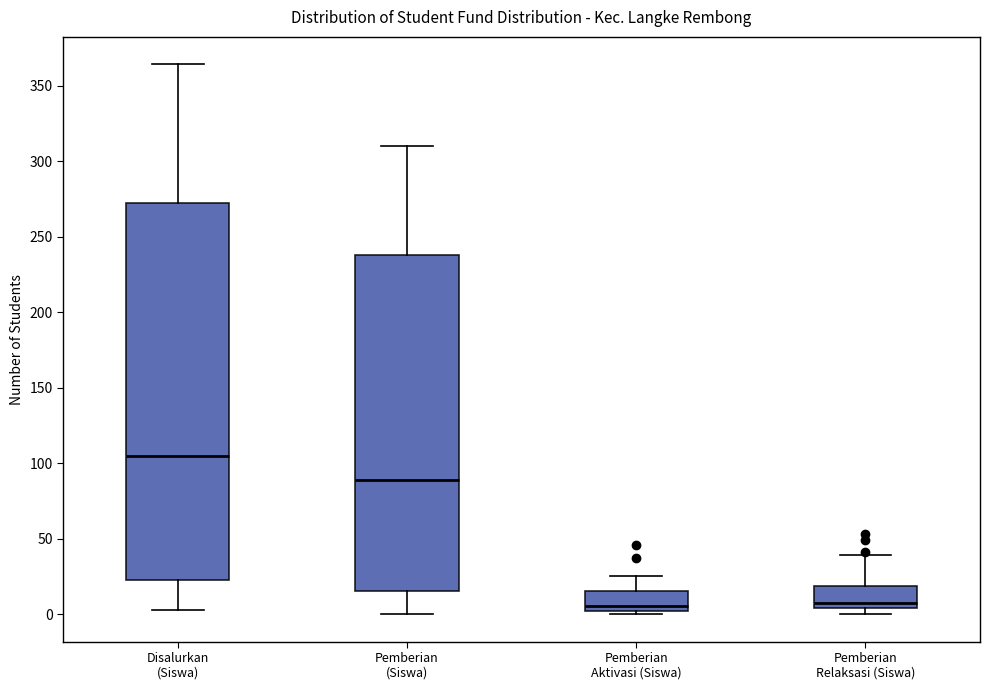

Reading left to right, read every box against the y-axis: the position of its median line, the range the box covers, and the ends of its whiskers. The values are not printed on the chart, so give them approximately, as read against the axis.

Disalurkan (Siswa): median 105, box 25 to 270, whiskers 5 to 365
Pemberian (Siswa): median 90, box 15 to 240, whiskers 0 to 310
Pemberian Aktivasi (Siswa): median 5, box 0 to 15, whiskers 0 (just below the box's lower edge) to 25
Pemberian Relaksasi (Siswa): median 10, box 5 to 20, whiskers 0 to 40